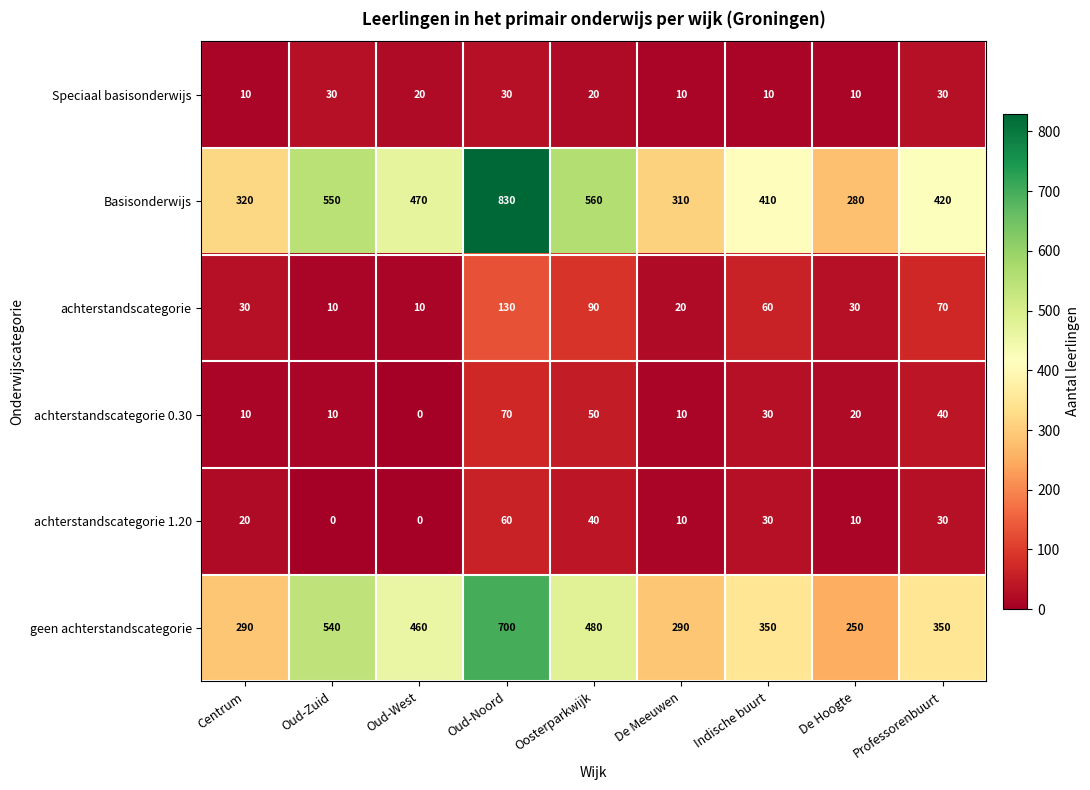

The achterstandscategorie series shows 41 at Indische buurt. True or false?

False